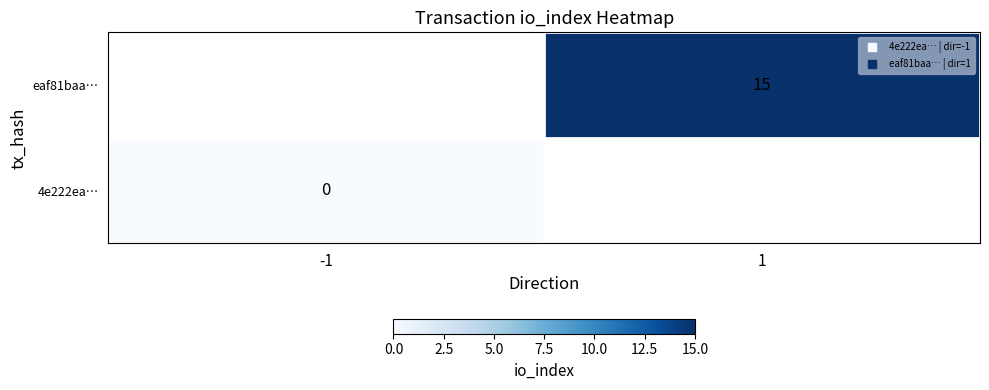

Rank the series by their average value, from highest to lowest.

4e222ea…, eaf81baa…